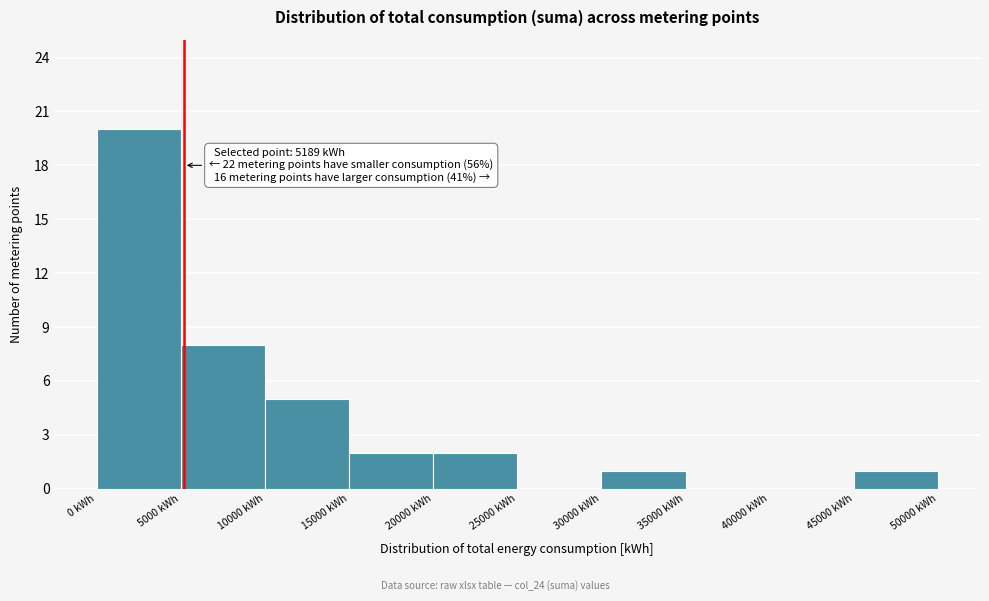

Which range on the x-axis has the tallest bar?

0 to 5000